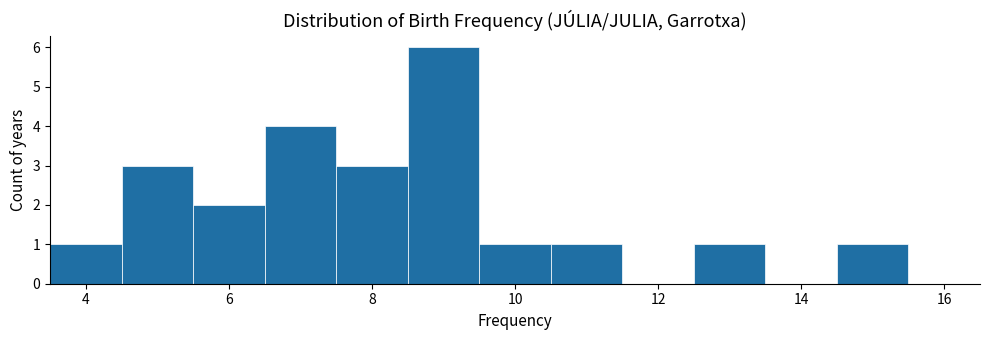

Reading left to right, list every bar in this chart as the range it spans on the x-axis followed by its height. Neither the bar edges nor the heights are printed on the chart, so give them approximately, as read against the axes.

3.5 to 4.5: 1
4.5 to 5.5: 3
5.5 to 6.5: 2
6.5 to 7.5: 4
7.5 to 8.5: 3
8.5 to 9.5: 6
9.5 to 10.5: 1
10.5 to 11.5: 1
11.5 to 12.5: 0
12.5 to 13.5: 1
13.5 to 14.5: 0
14.5 to 15.5: 1